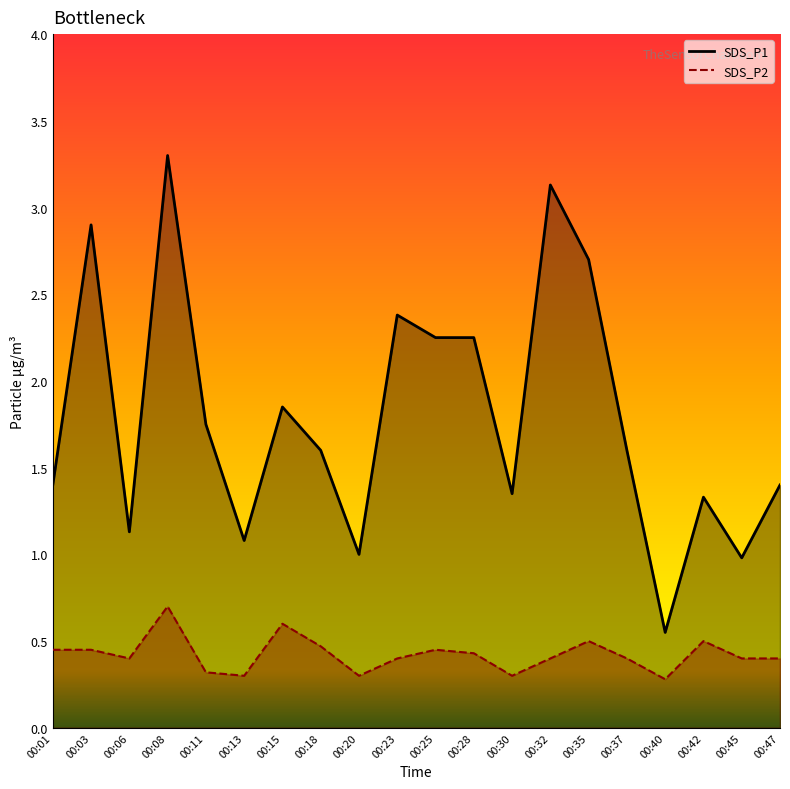

At which label does SDS_P1 first exceed 1?

00:01